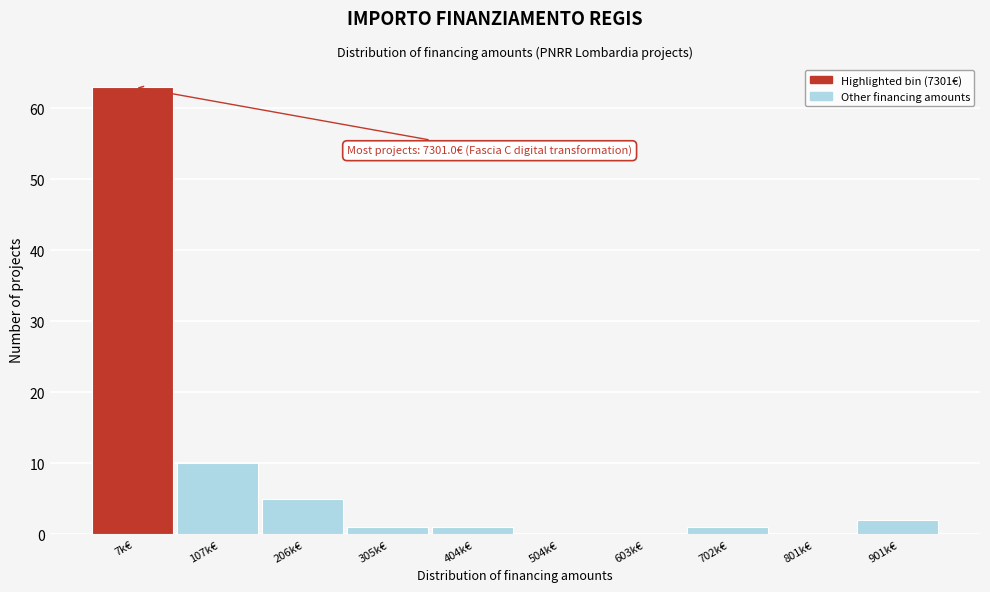

Reading right to left, what are all the values shown in this chart?

901k€=2	801k€=0	702k€=1	603k€=0	504k€=0	404k€=1	305k€=1	206k€=5	107k€=10	7k€=63